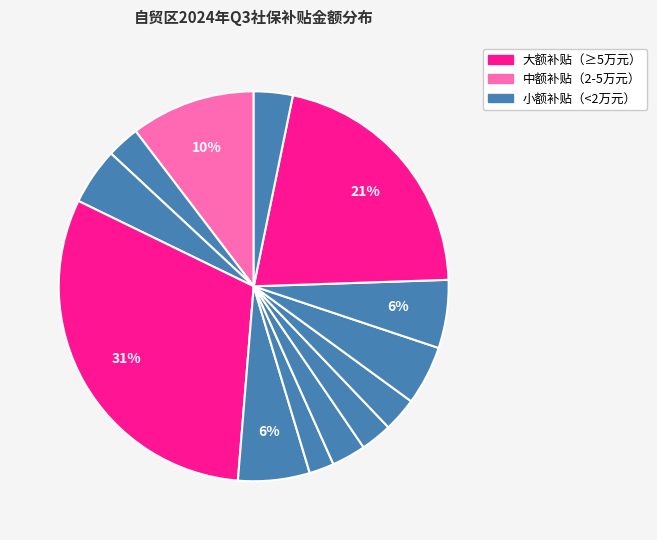

How many segments does this pie chart have?

13